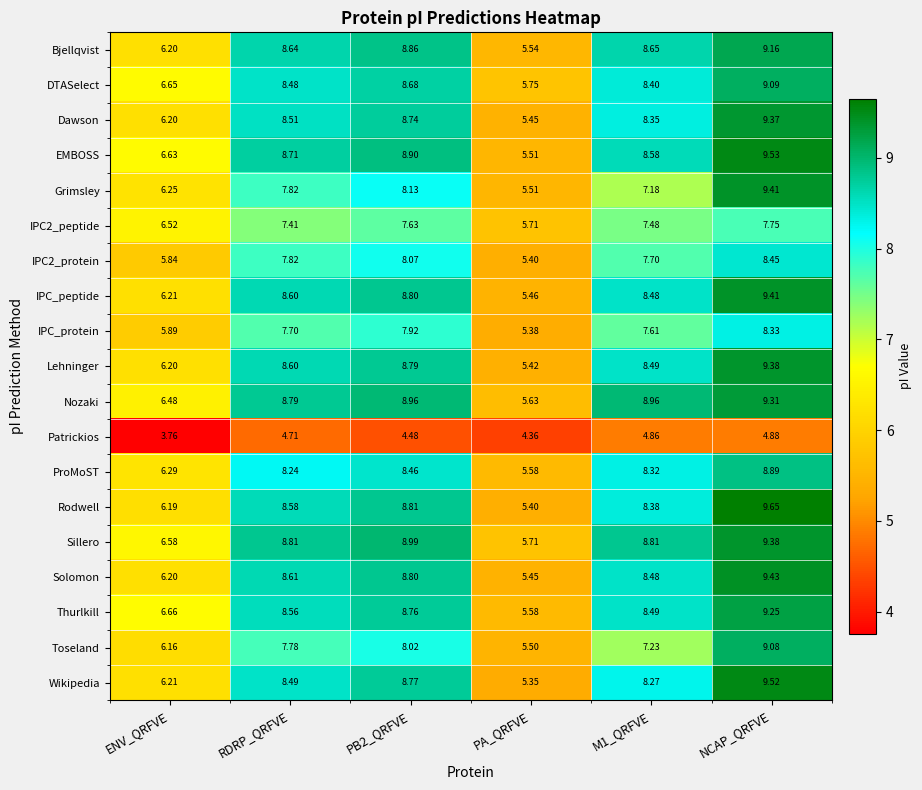

Which category has the highest value across all series?

NCAP_QRFVE